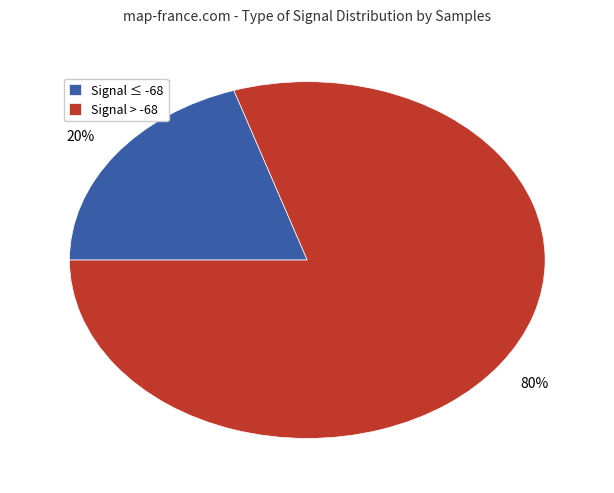

Is it true that Signal ≤ -68 is 20% of the pie?

True